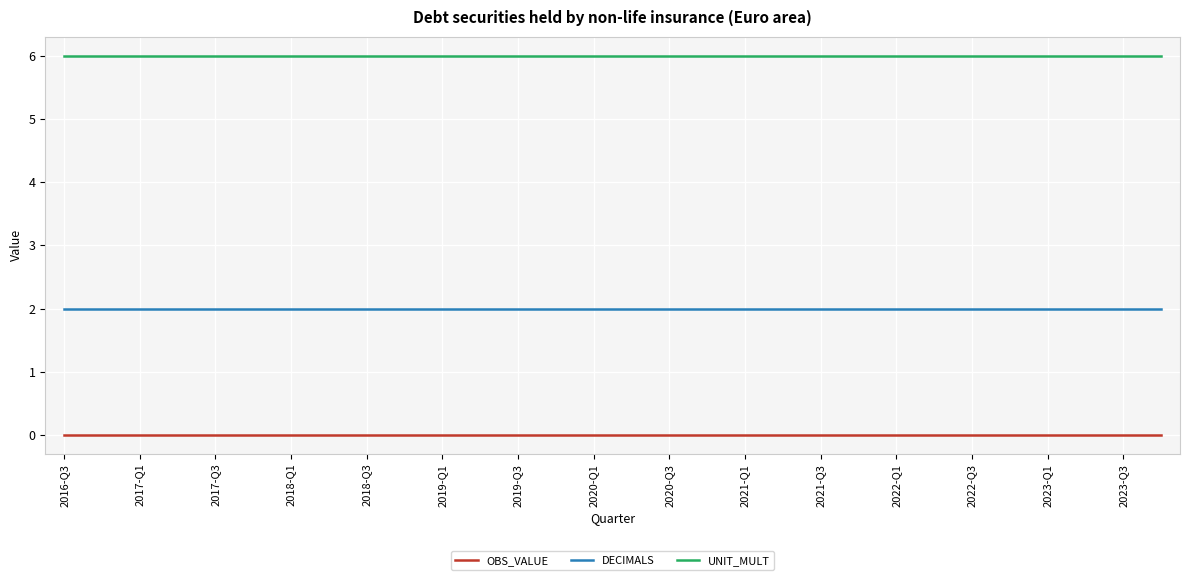

List the series in order of their overall mean, highest first.

UNIT_MULT, DECIMALS, OBS_VALUE